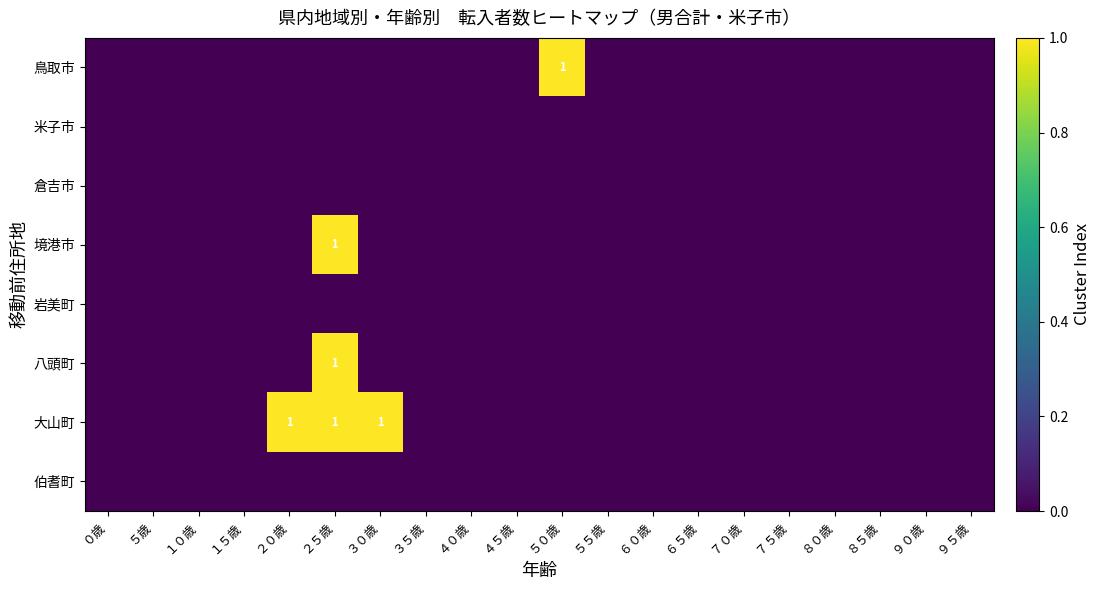

True or false: 鳥取市 has a value of 0 at ８０歳.

True